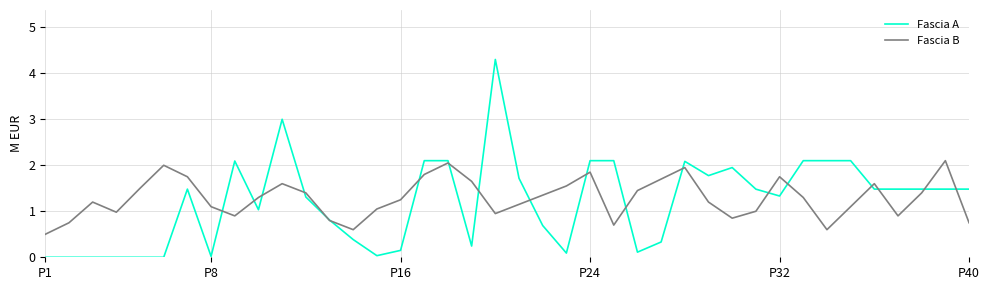

What is the greatest value displayed?

4.3